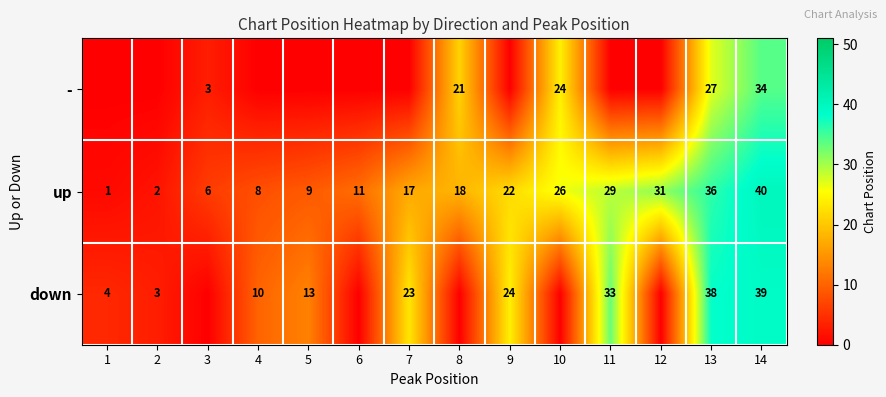

Is it true that - equals 30 at 8?

False